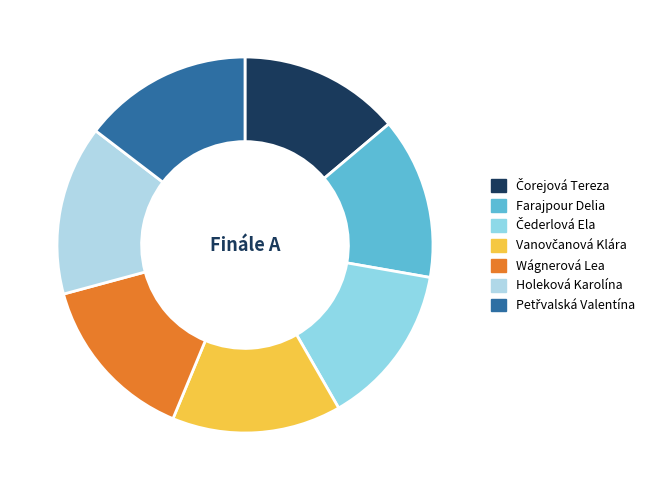

Is there any slice that represents more than half of the pie?

No